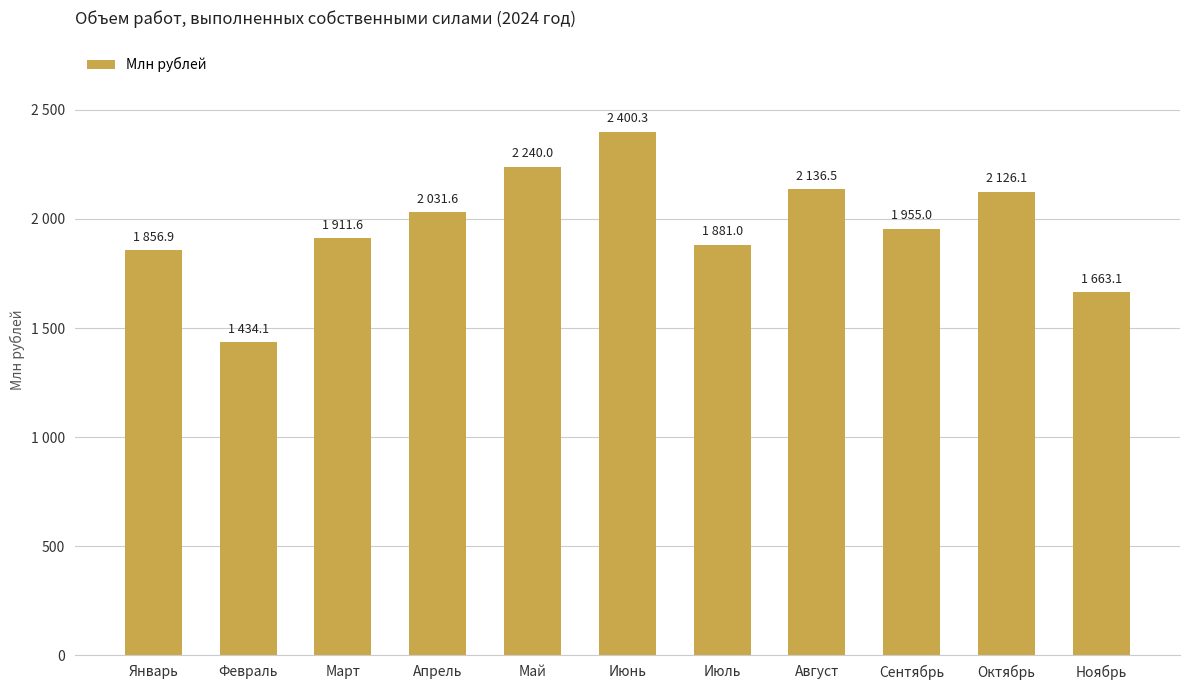

What is the label of the 6th bar from the left?

Июнь